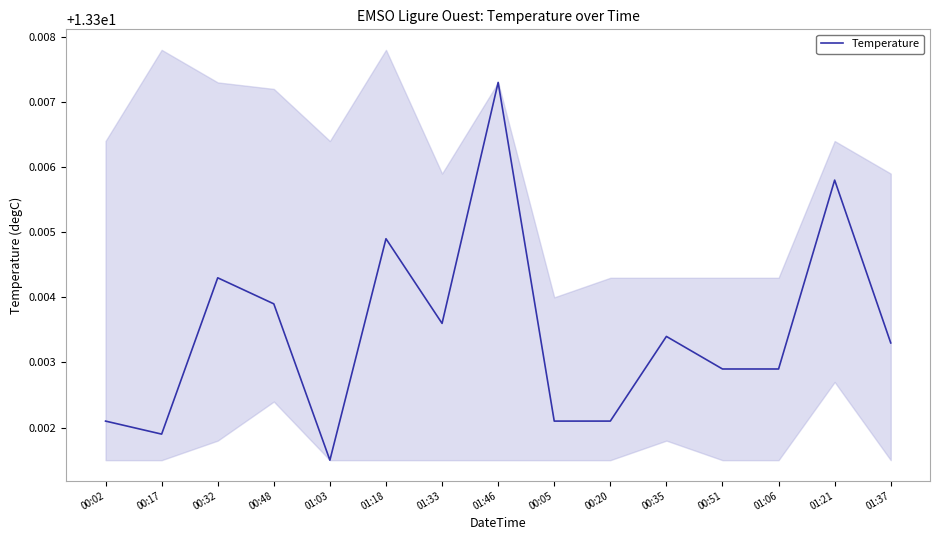

What is the ratio of the value at 01:46 to the value at 00:17?

1.0